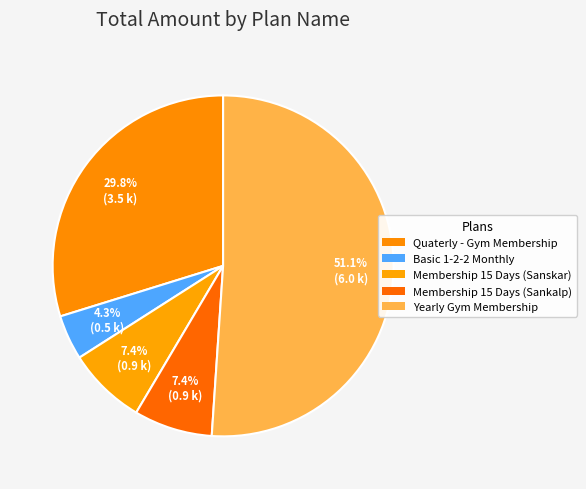

To the nearest percent, what percentage of the pie is Membership 15 Days (Sanskar)?

7%